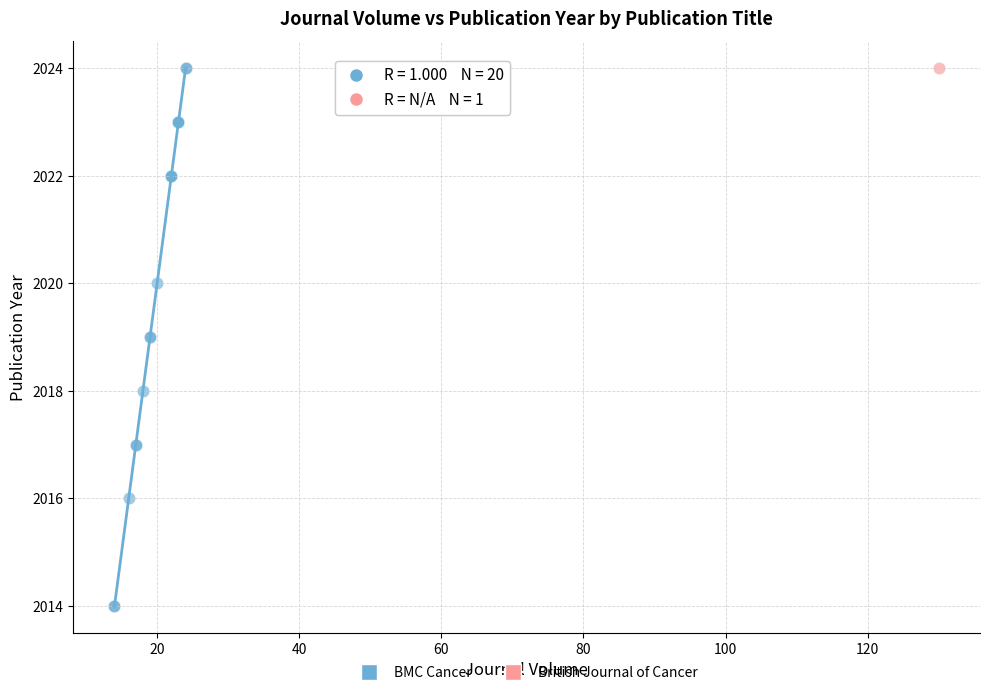

What are all the series names shown in the legend?

BMC Cancer, British Journal of Cancer